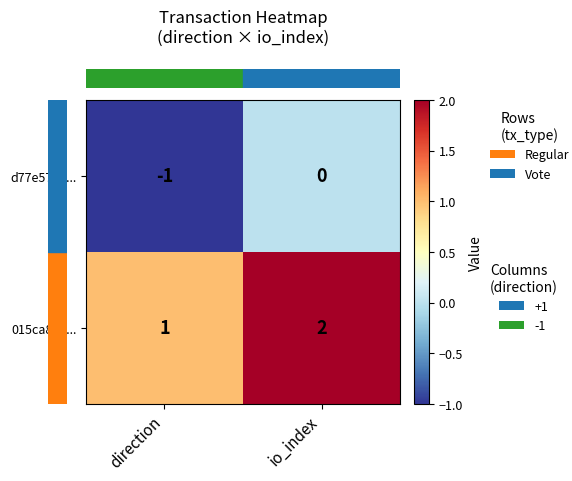

At which category does the chart reach its minimum across all series?

direction